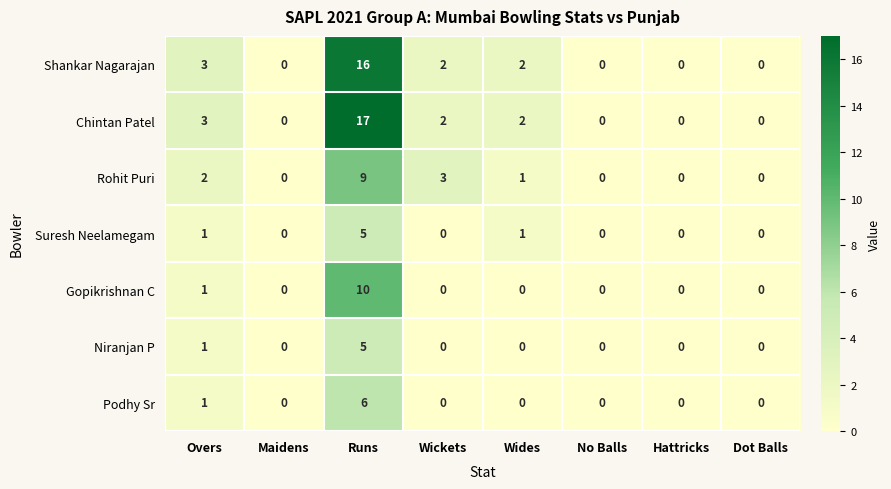

Which series has the widest spread of values?

Chintan Patel